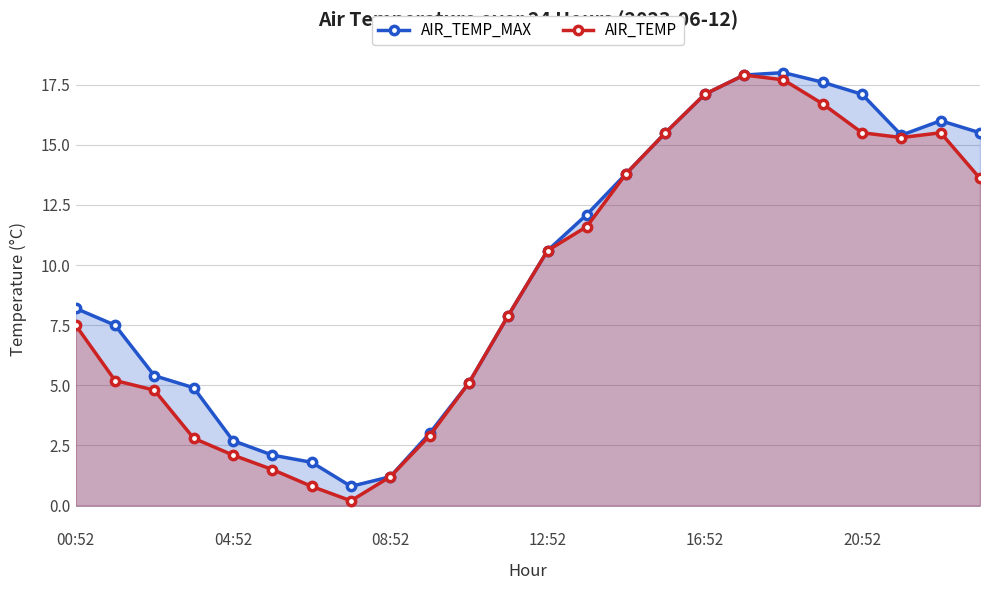

Rank the series at 10 from lowest to highest value.

AIR_TEMP_MAX, AIR_TEMP